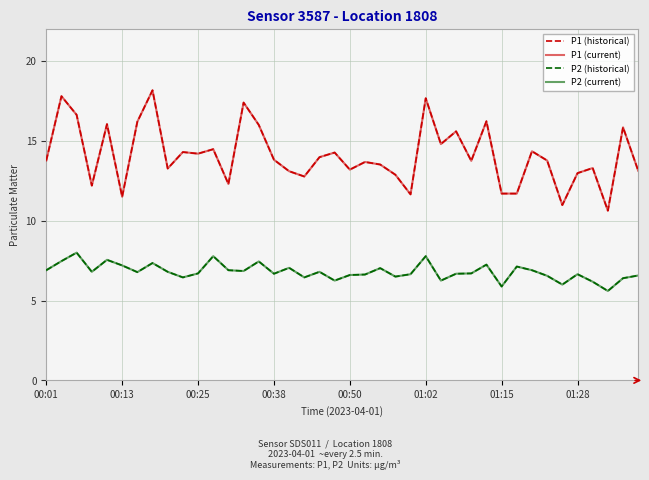

At how many categories does at least one series exceed 8?

40